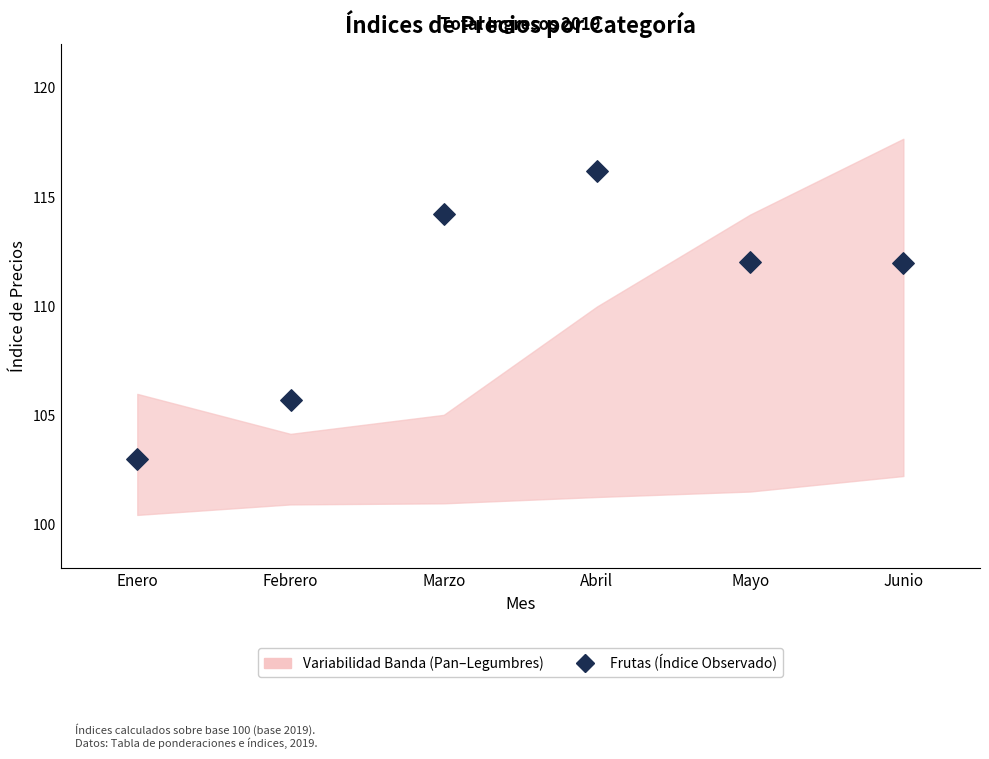

What is the average Y value?

110.5